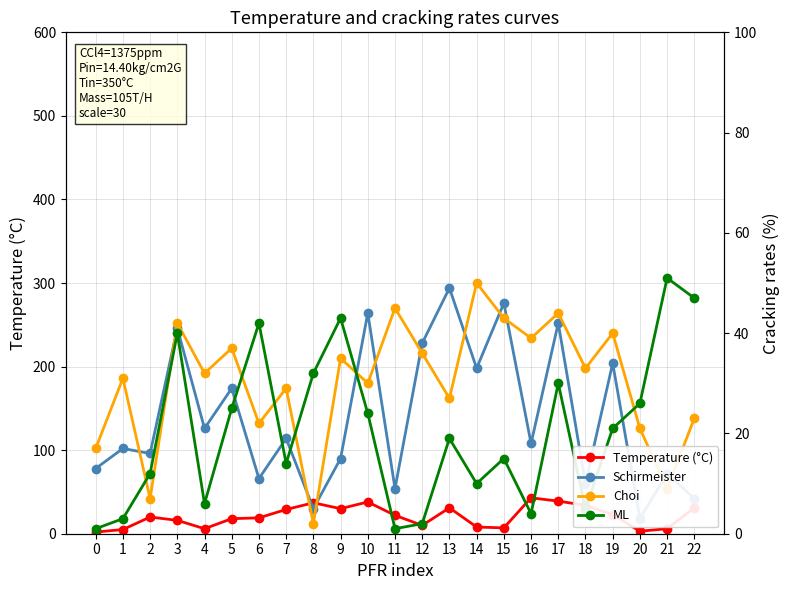

How many data points in ML are less than 19?

11